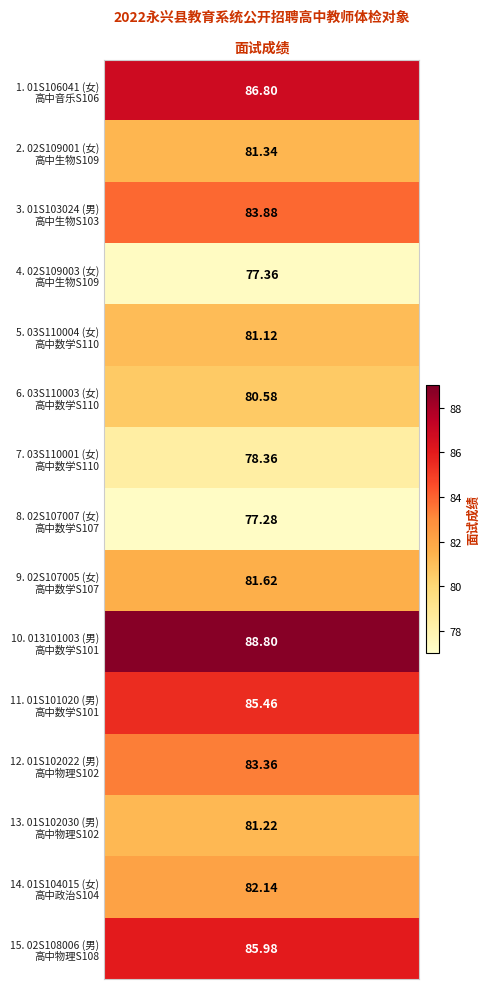

List the labels in order of 1 value, smallest first.

7, 3, 6, 5, 4, 12, 1, 8, 13, 11, 2, 10, 14, 0, 9